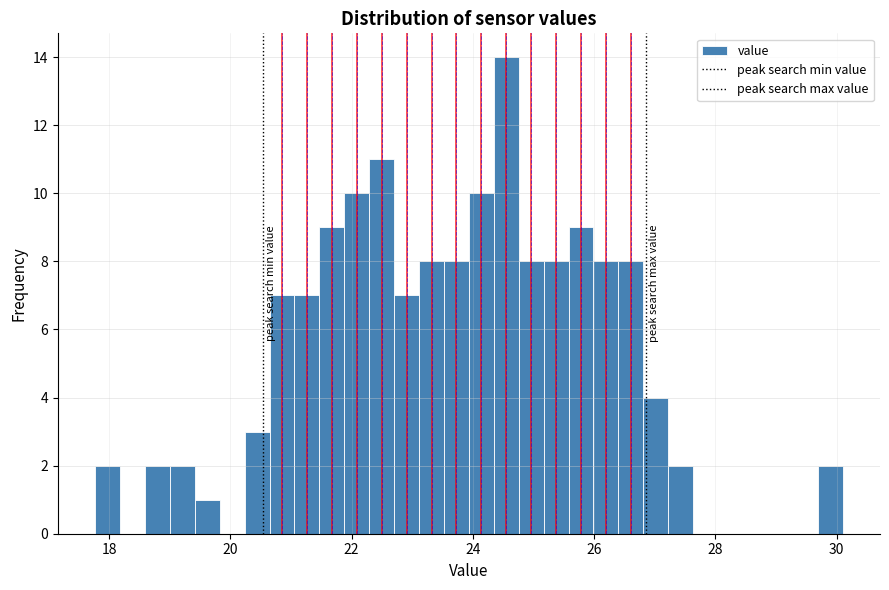

Around what value on the x-axis is the tallest bar? Give the approximate position of its centre, as read against the axis.

24.6